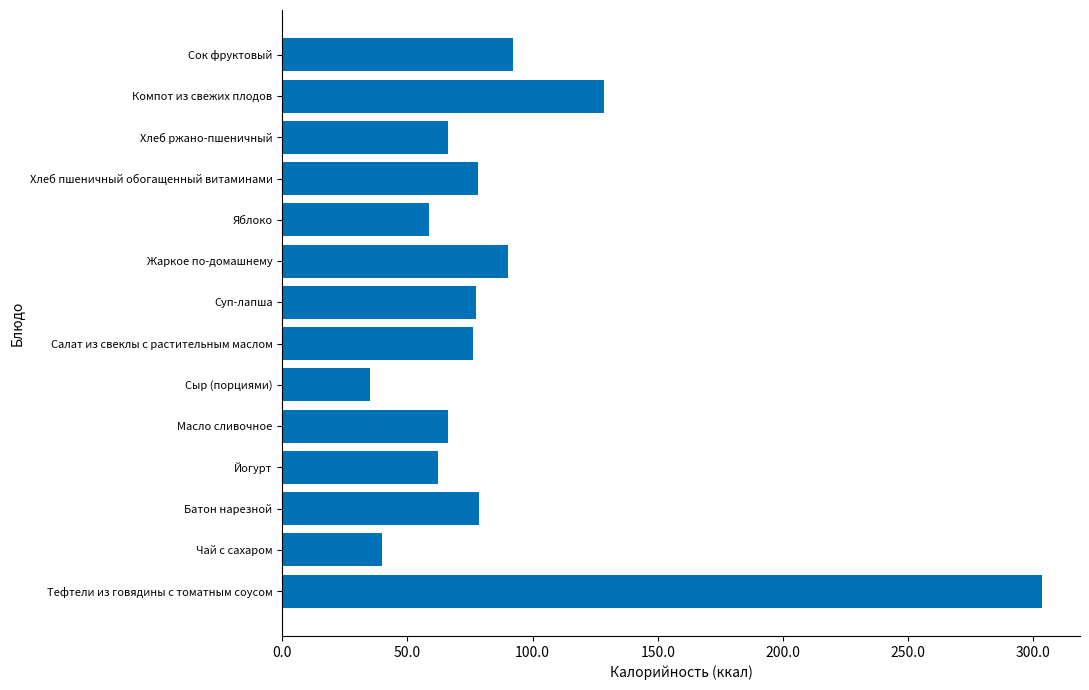

Count the number of data series in this chart.

1